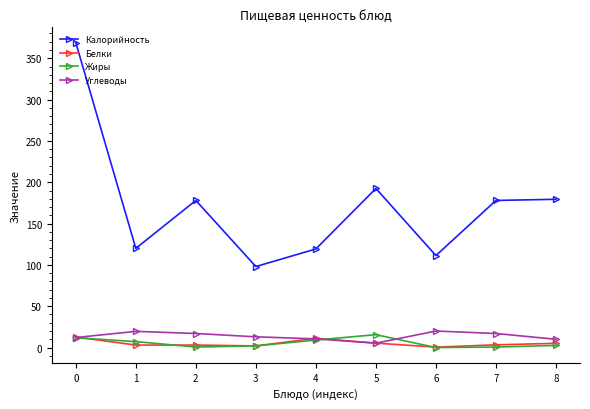

Where is the first local maximum for Калорийность?

2